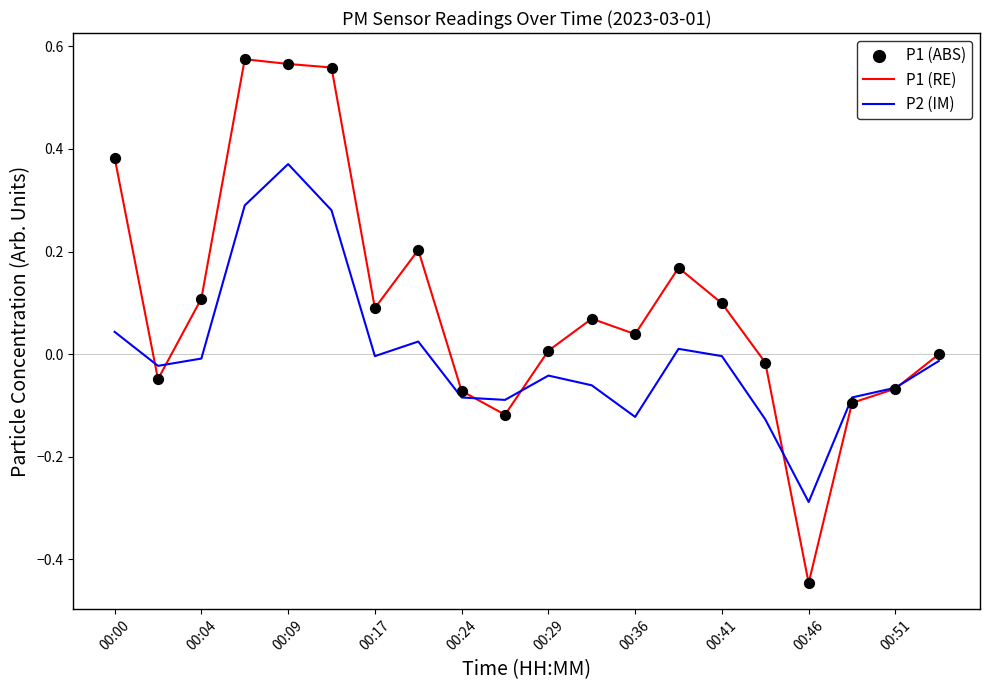

Which series has the largest total across all categories?

P1 (RE)